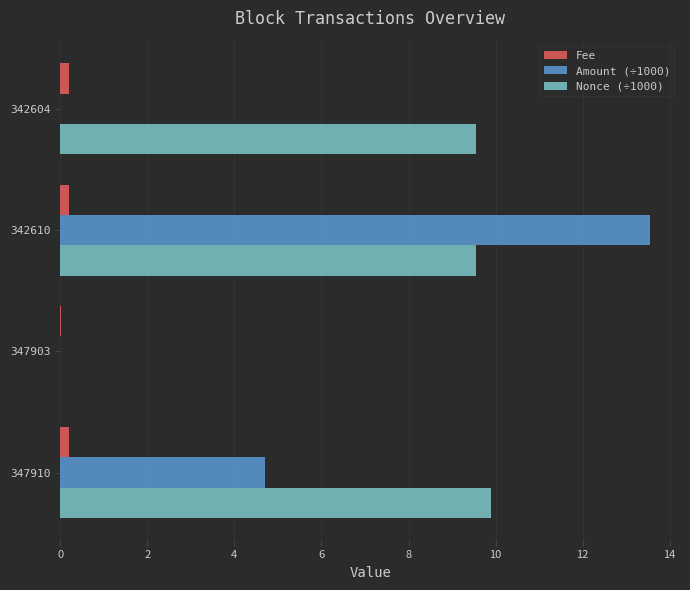

What is the average value of the Fee series?

0.2